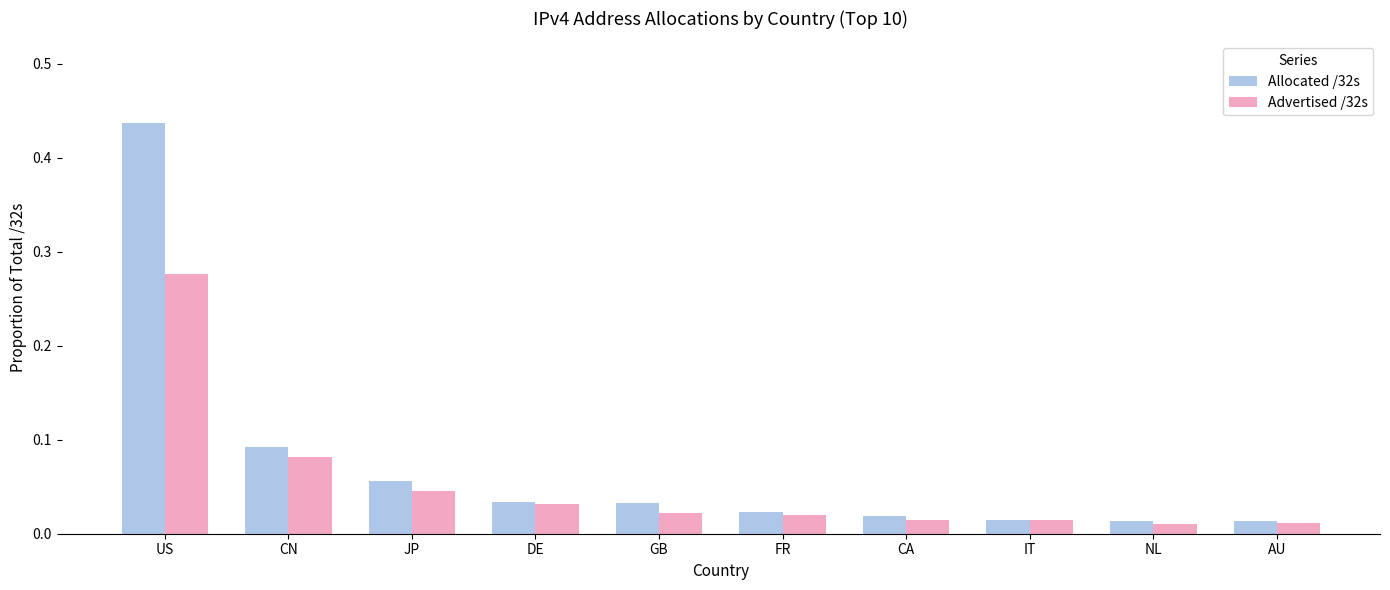

Which category has the highest value in the Advertised /32s series?

US